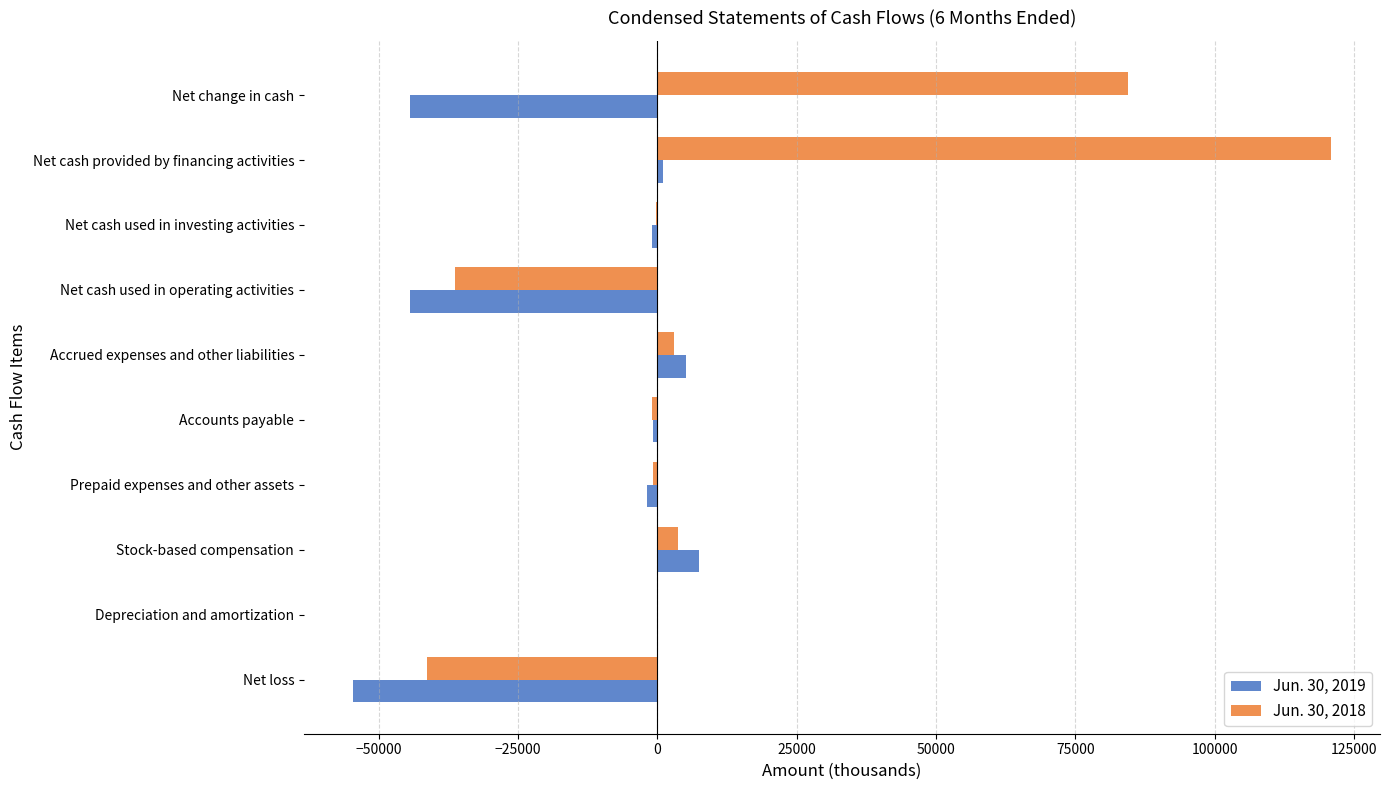

Which category has the highest value across all series?

Net cash provided by financing activities